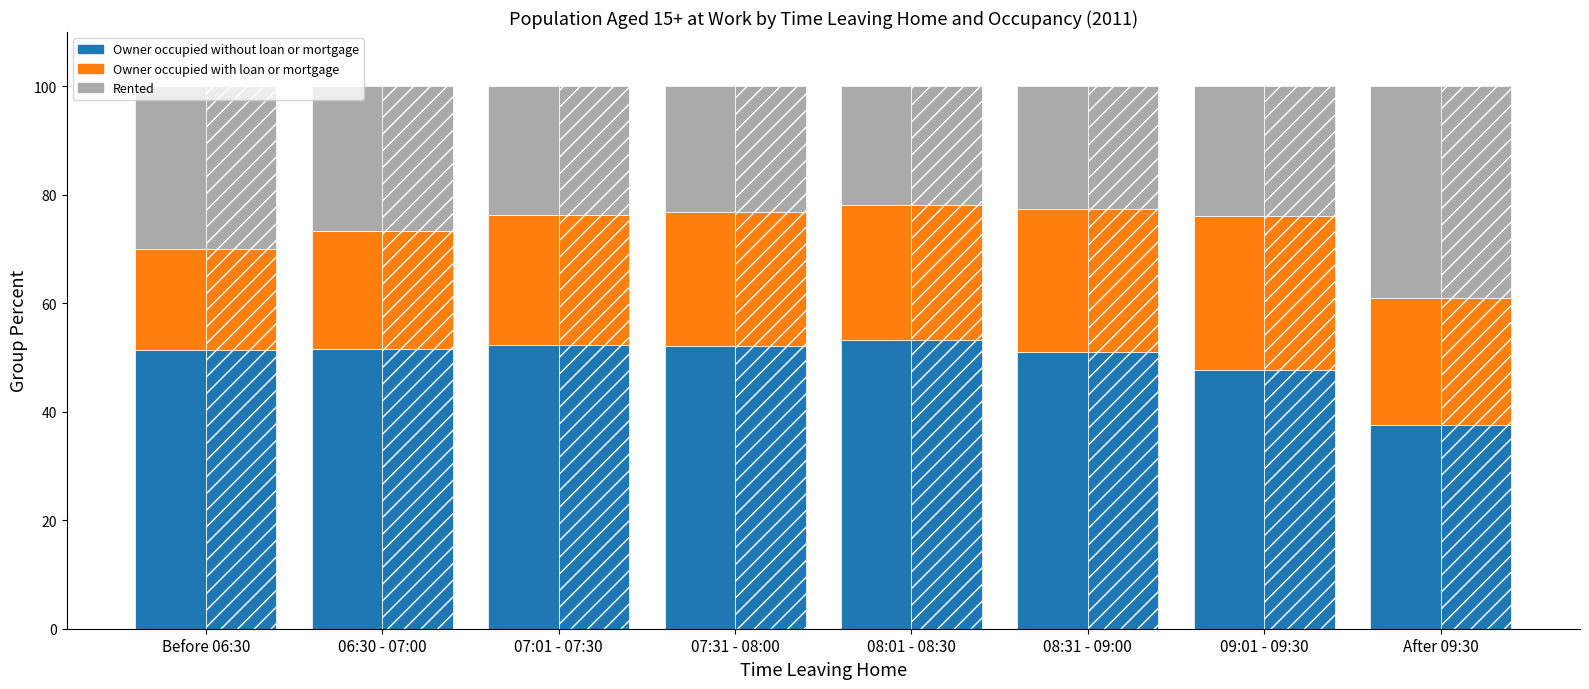

How many data points in Rented are above 23?

6